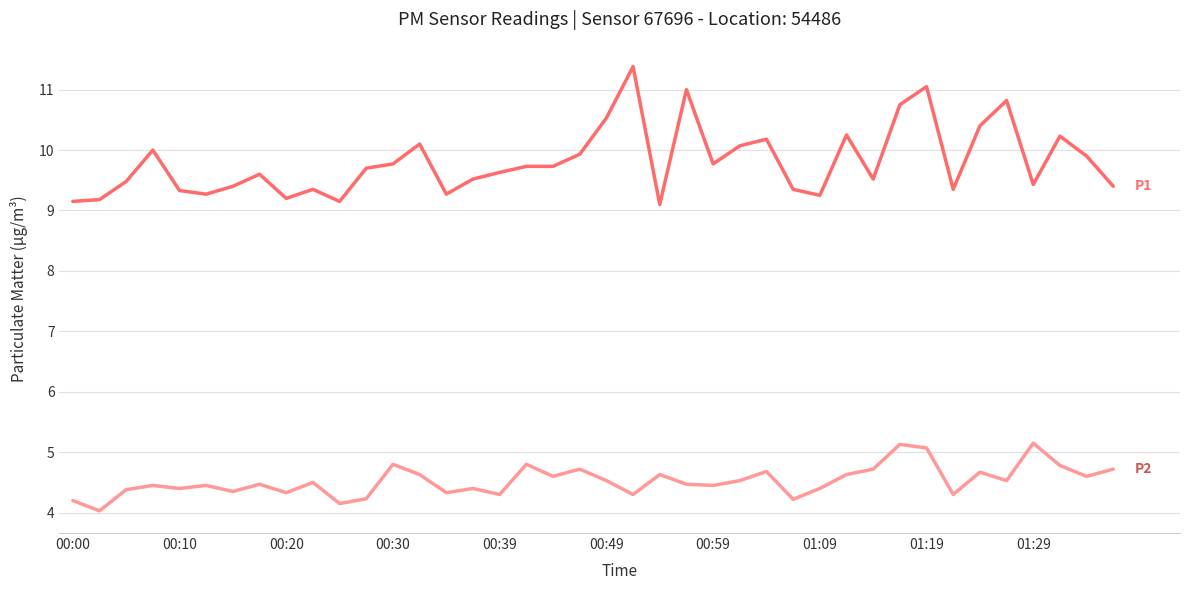

What is the smallest value displayed?

4.0